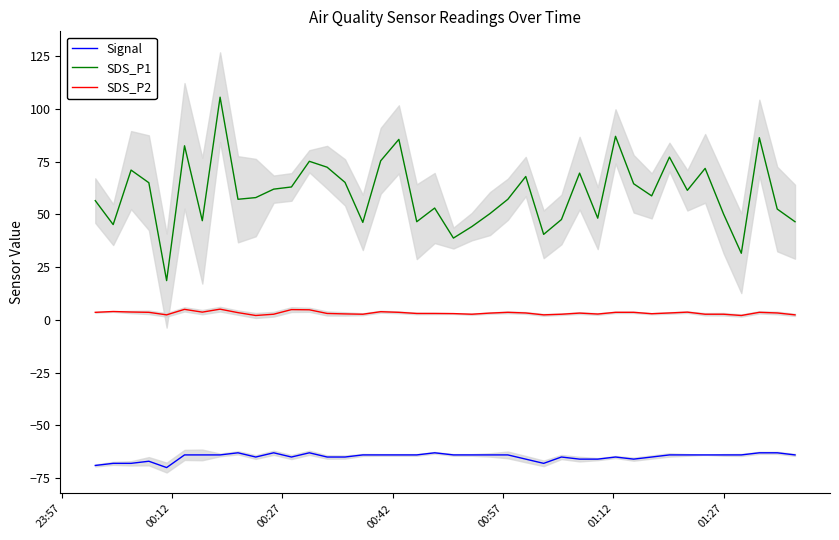

What are all the series names shown in the legend?

Signal, SDS_P1, SDS_P2